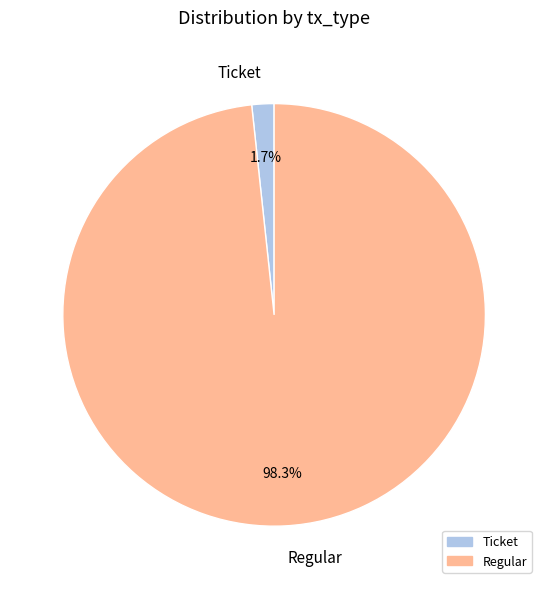

How many slices are in this pie chart?

2